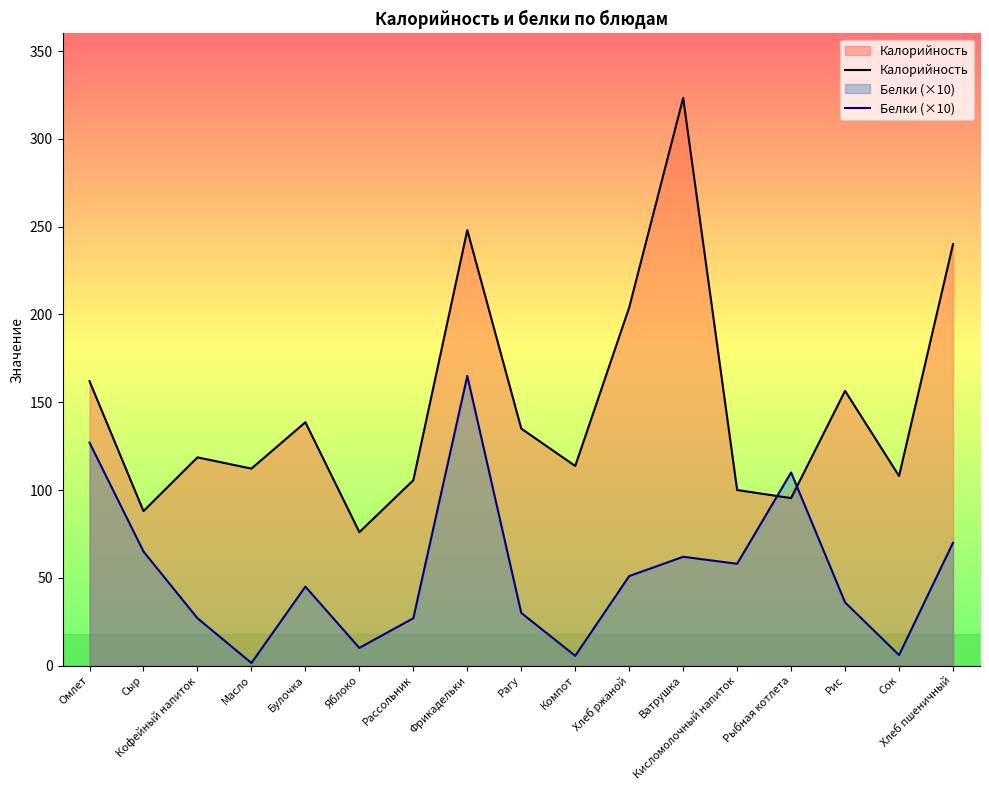

True or false: Белки (×10) has more than 0 points higher than both neighbors.

True